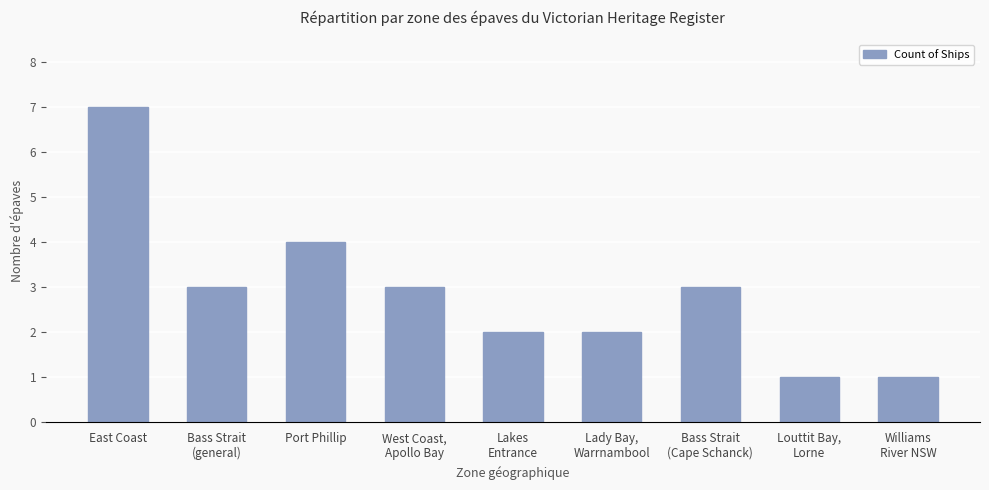

Reading left to right, what are all the values shown in this chart?

East Coast=7	Bass Strait
(general)=3	Port Phillip=4	West Coast,
Apollo Bay=3	Lakes
Entrance=2	Lady Bay,
Warrnambool=2	Bass Strait
(Cape Schanck)=3	Louttit Bay,
Lorne=1	Williams
River NSW=1